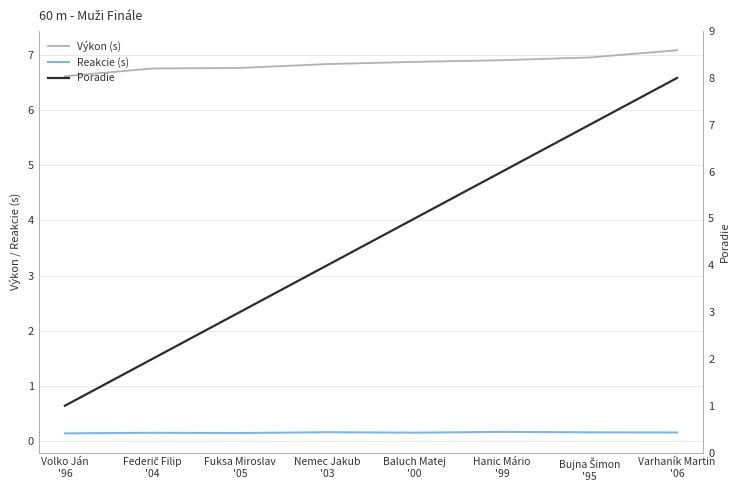

How many intersections are there between Výkon (s) and Poradie?

1